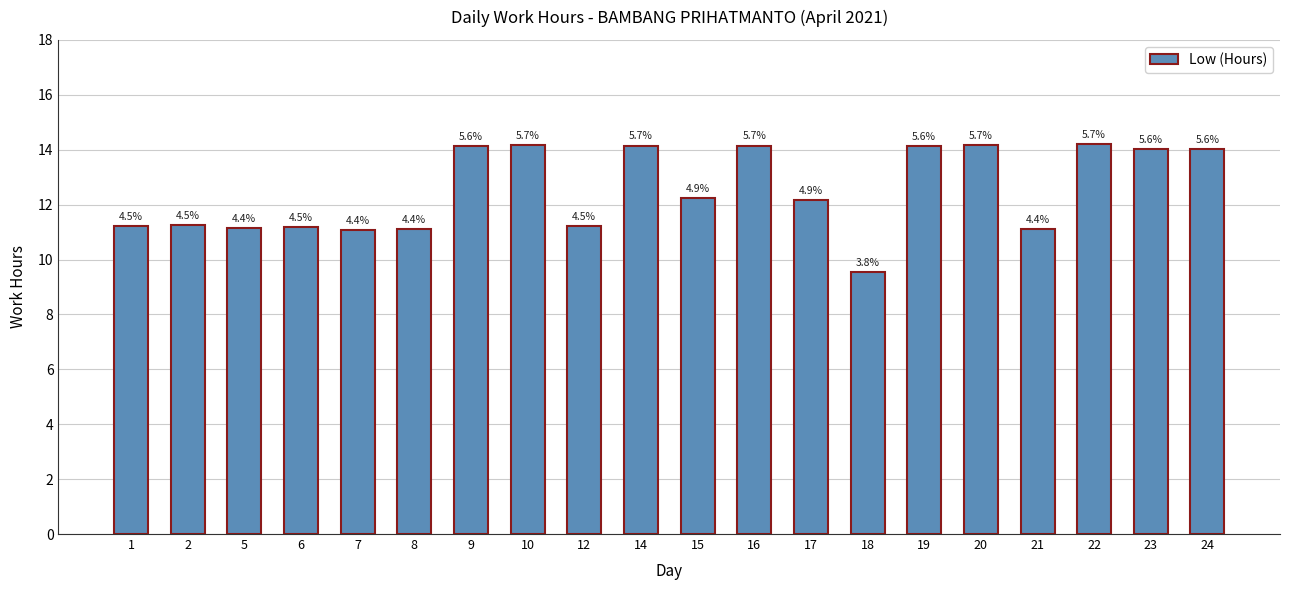

What is the value of the 14th bar from the left?

9.5